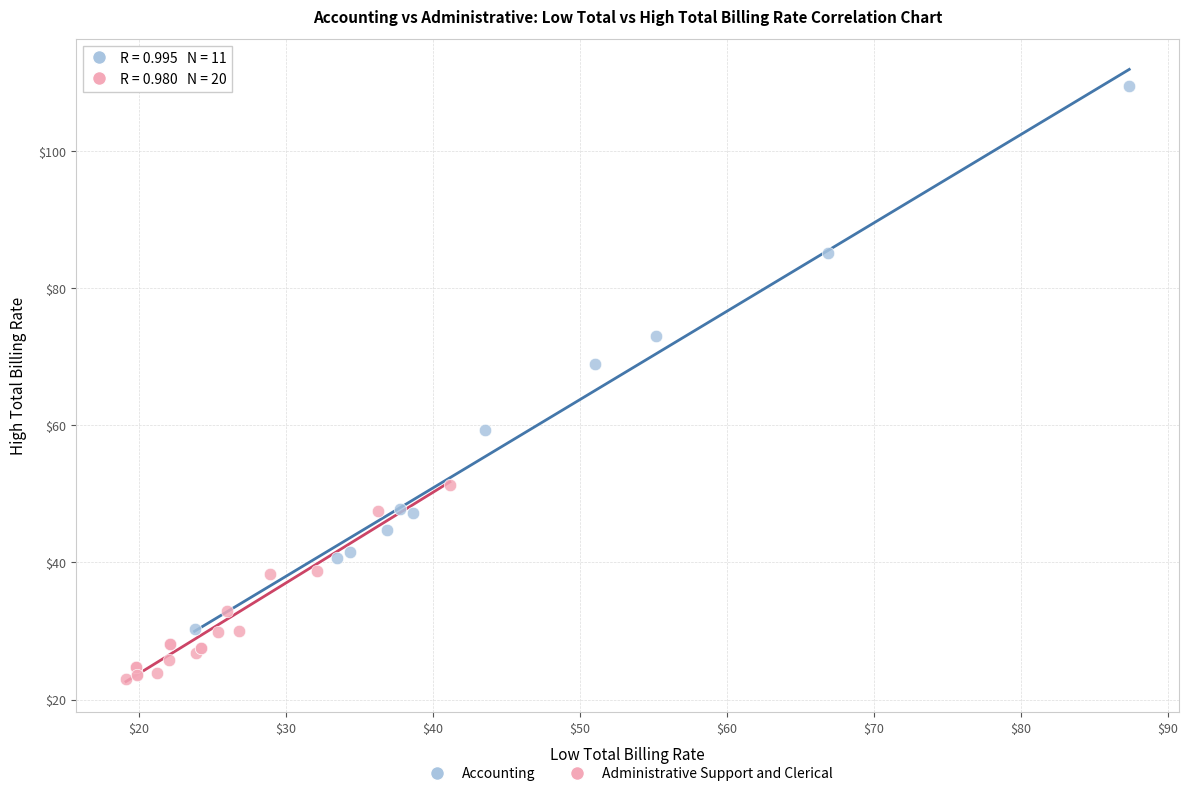

Which series contains the highest Y value?

Accounting